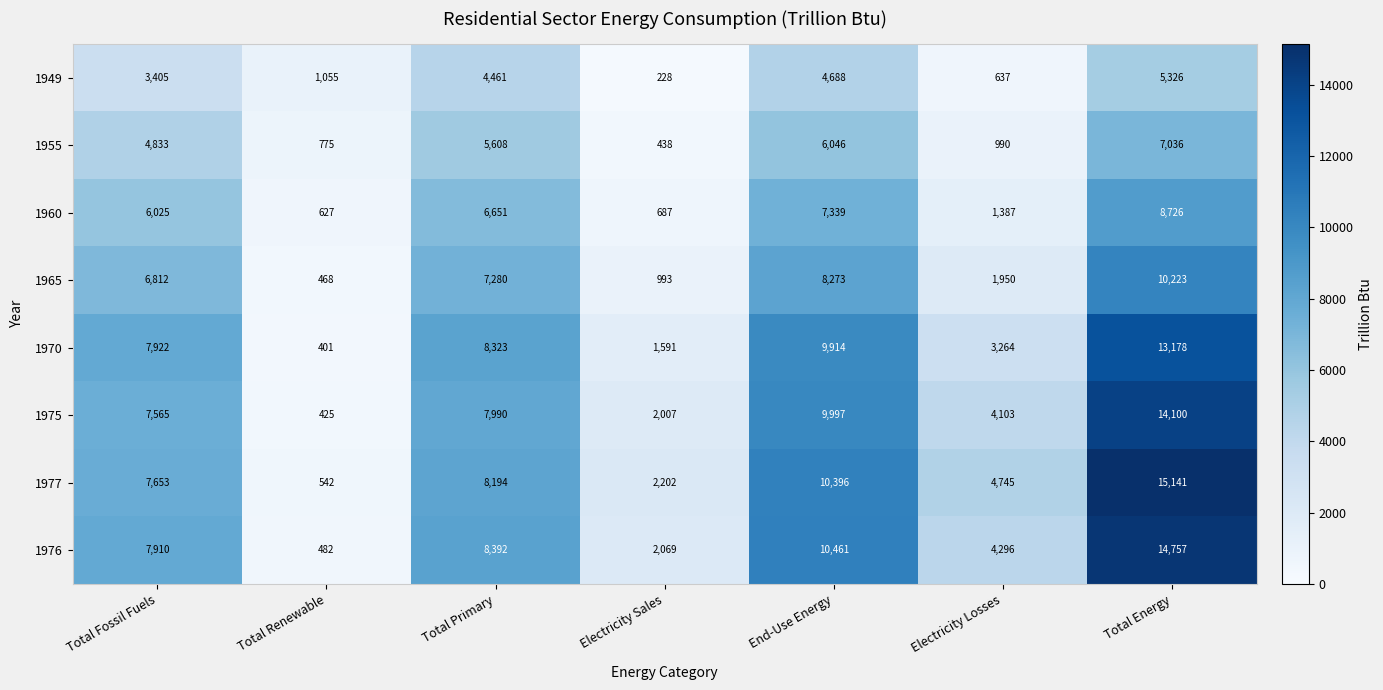

How many categories are shown in the chart?

7